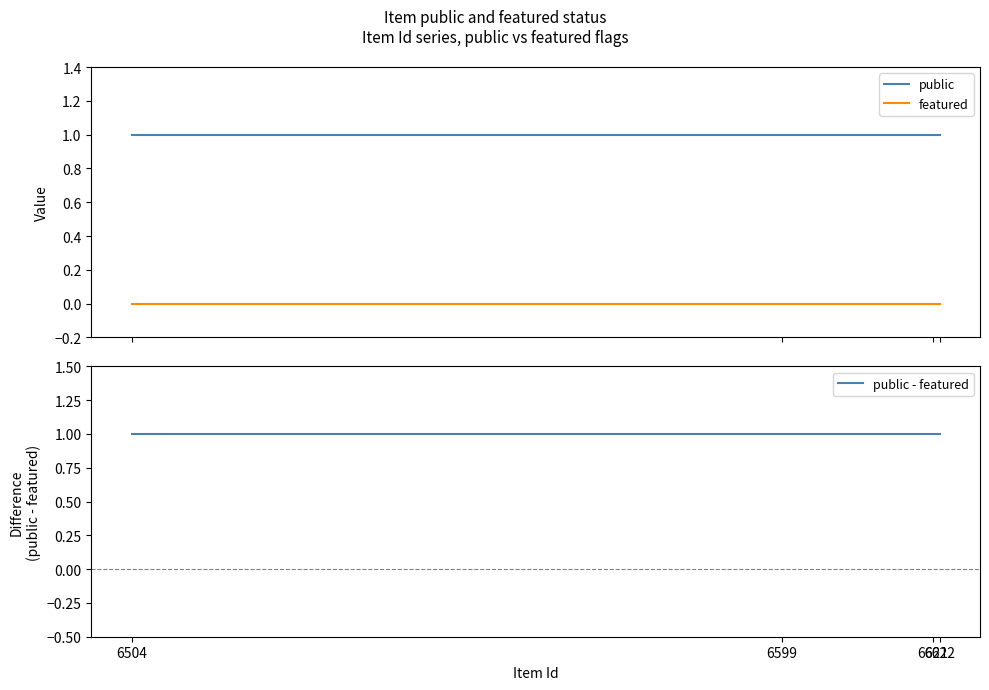

What are all the series names shown in the legend?

public, featured, public - featured